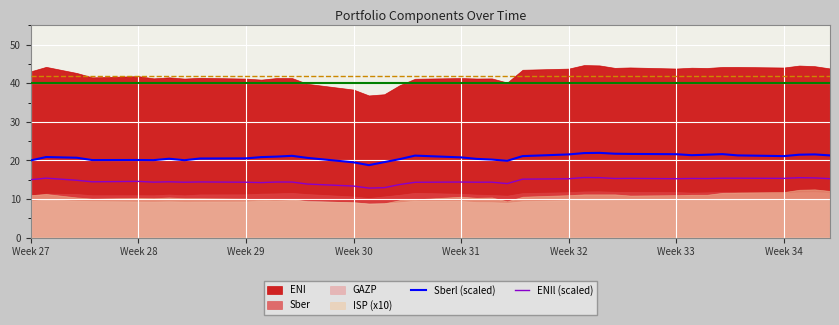

What is the difference between the maximum and minimum values in the Sberl (scaled) series?

3.2